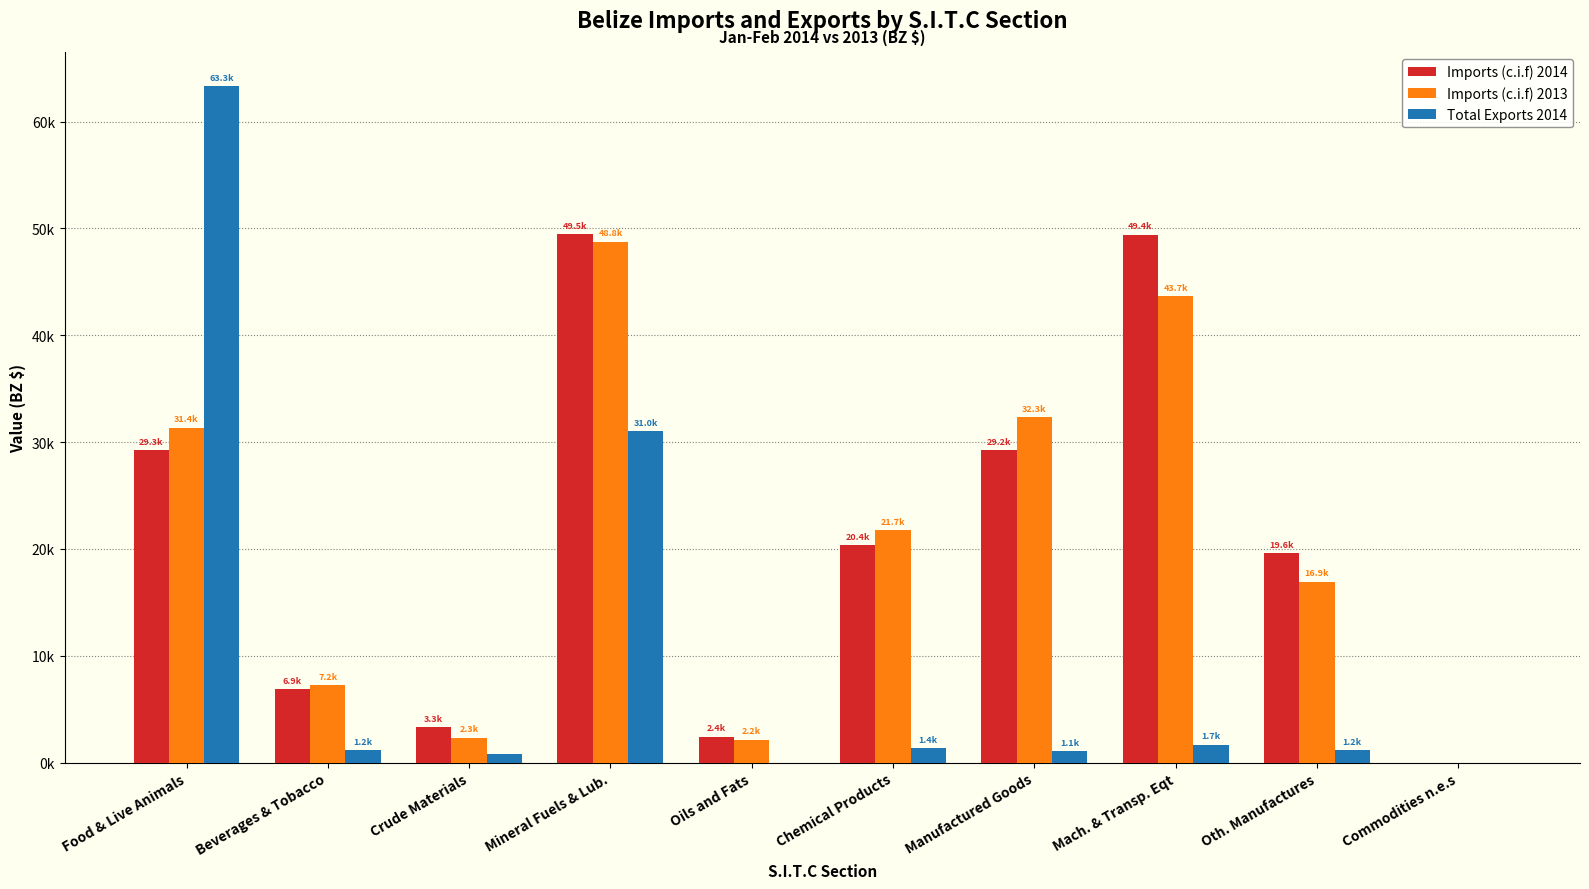

What is the approximate value of Imports (c.i.f) 2013 at Mineral Fuels & Lub.?

48756.1